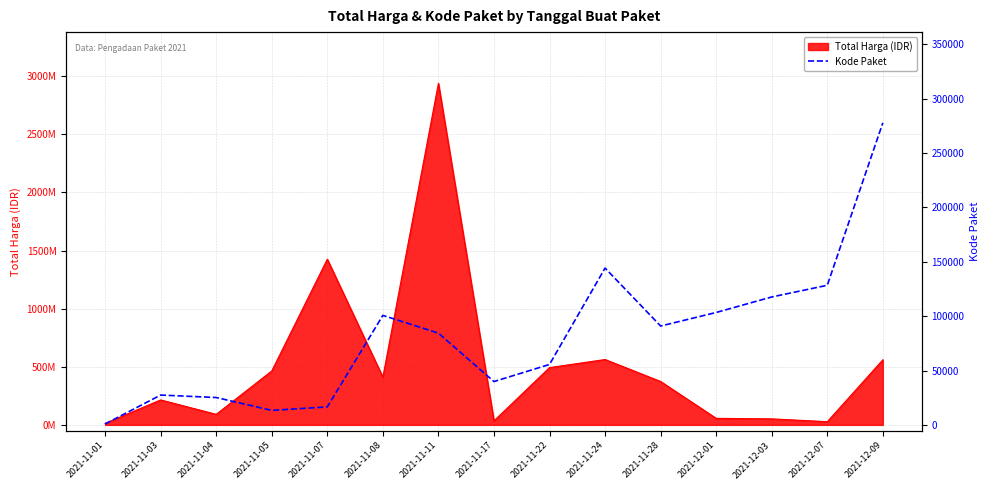

Does the chart display data point markers on the line(s)?

No